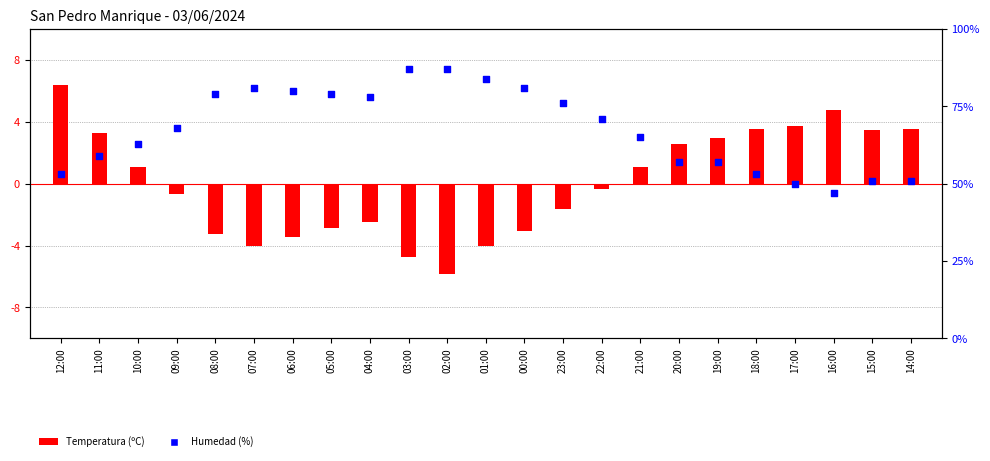

Which series reaches the maximum Y coordinate?

Temperatura (ºC)